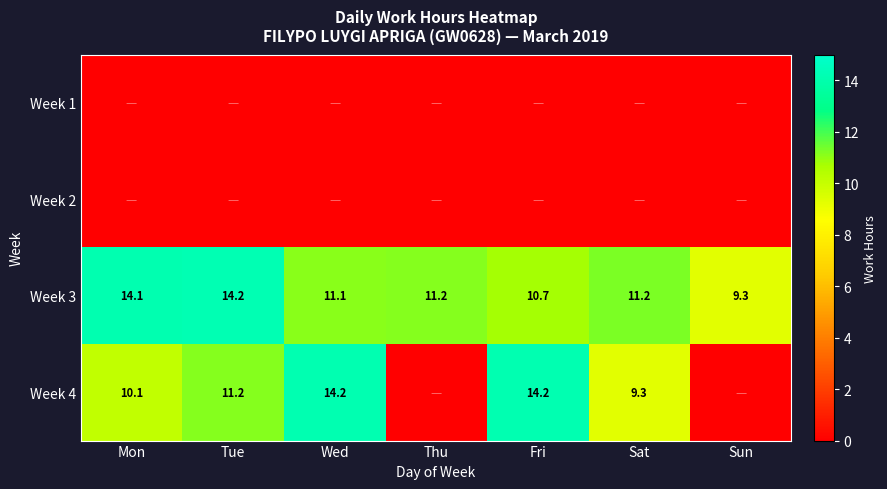

Is it true that Week 4 equals 11.2 at Tue?

True